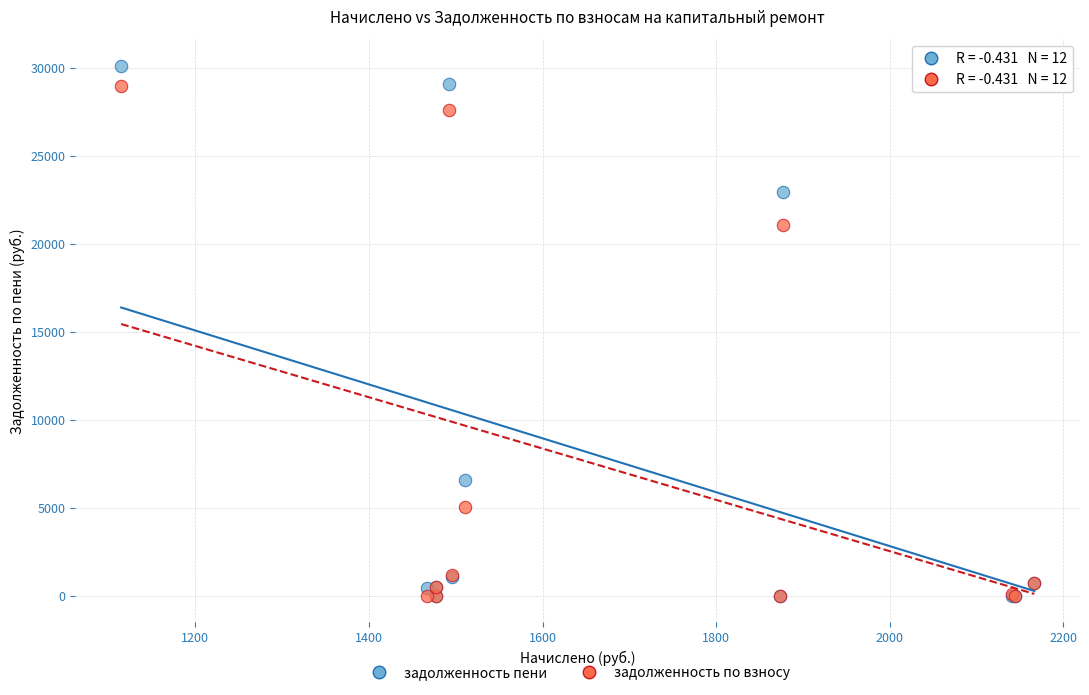

Across all series, what Y value is closest to 15054?

21056.7